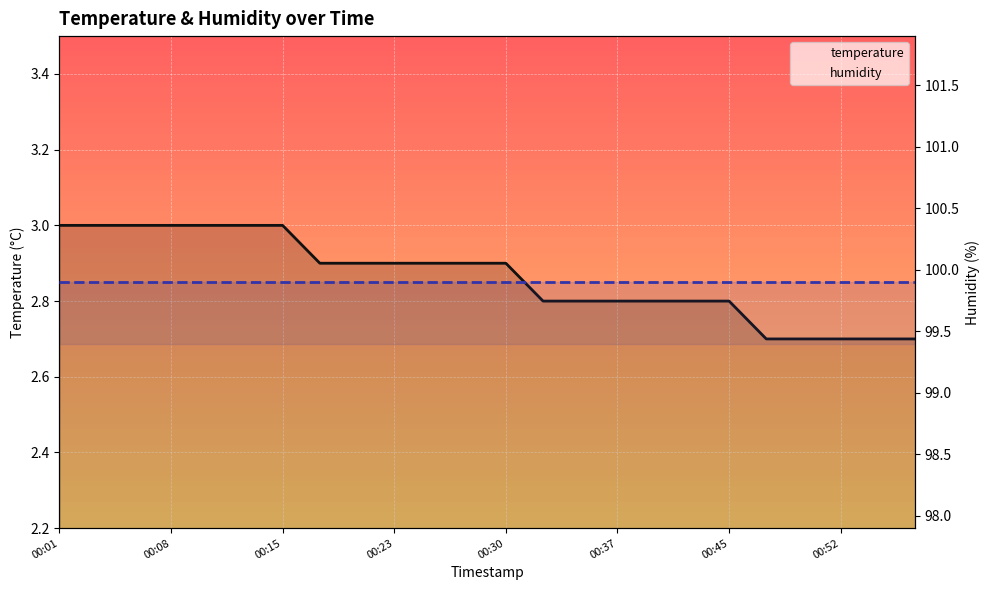

What is the total value across all series at 00:08?

102.9